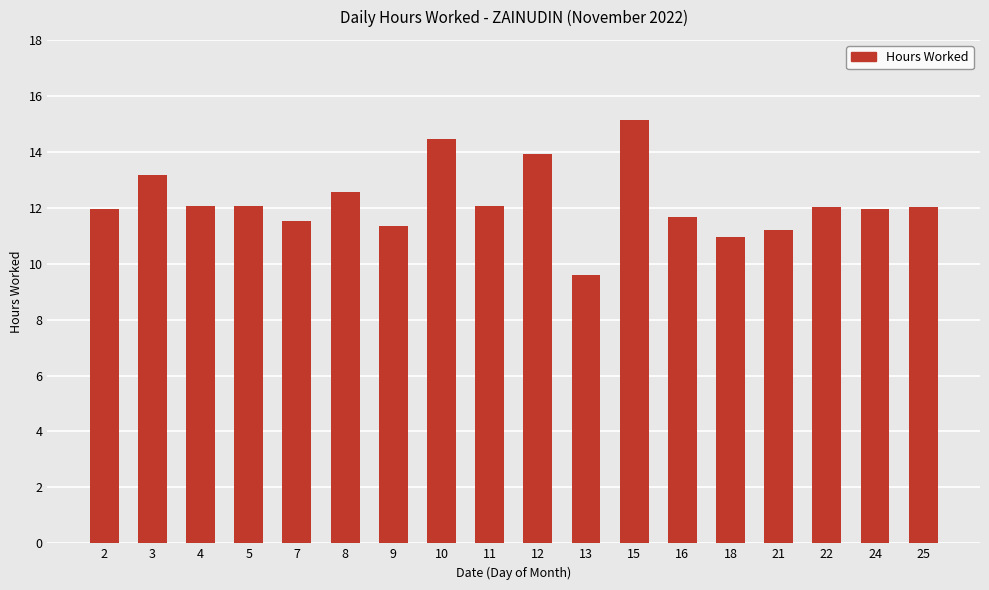

What is the ratio of the value at 2 to the value at 5?

1.0